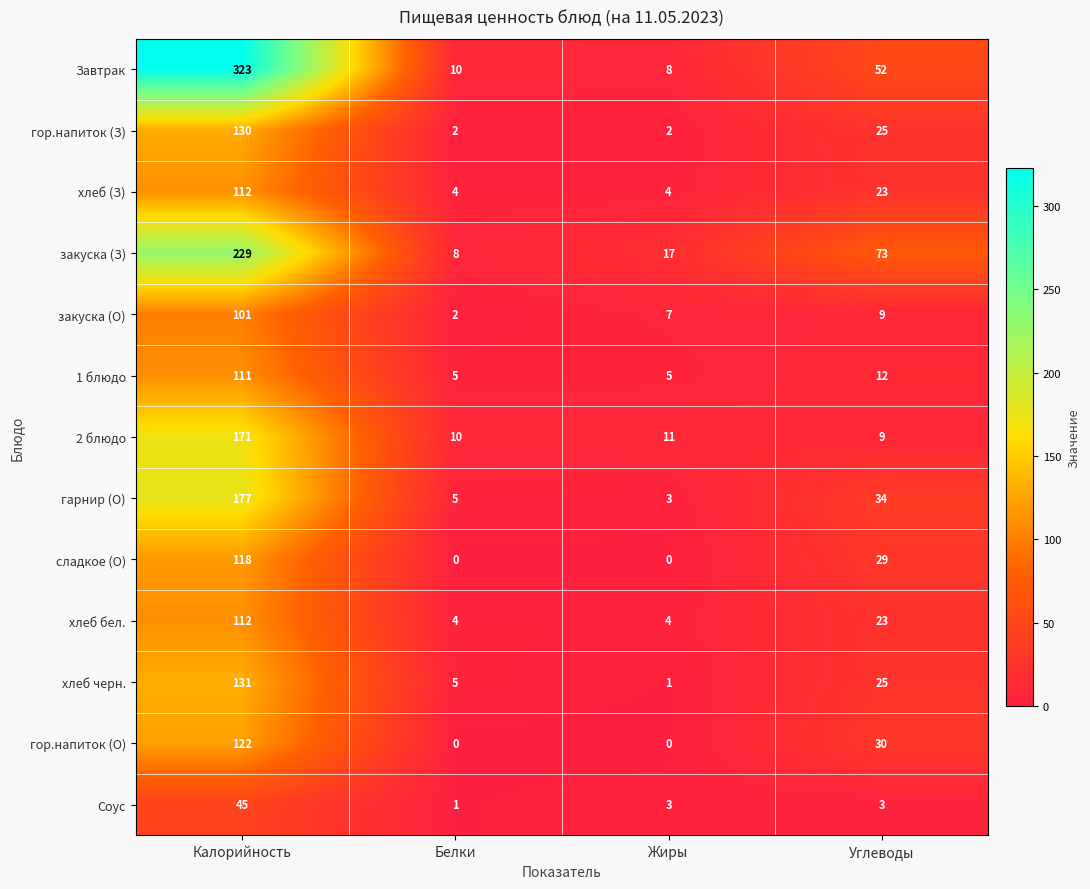

How many values in the Соус series are below 3?

1